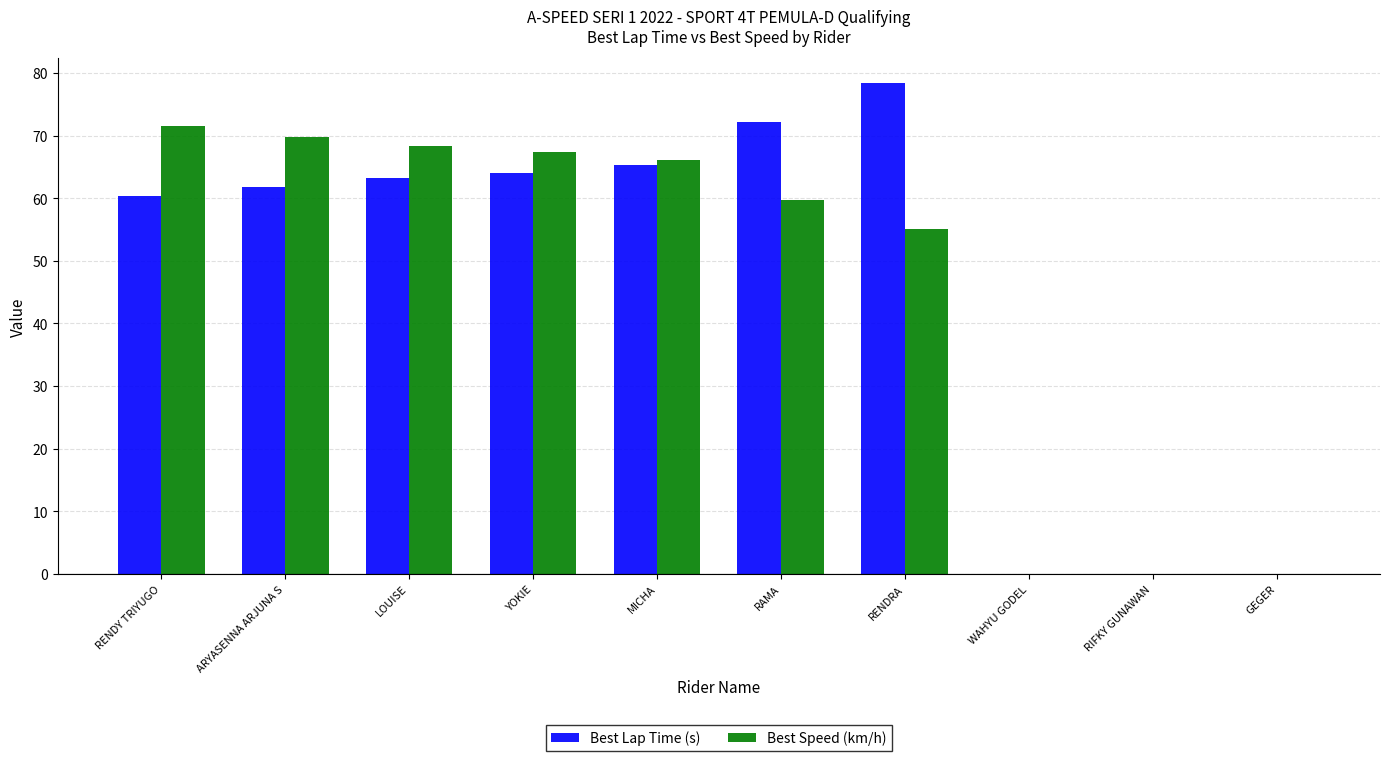

What is the sum of all Best Speed (km/h) values?

458.3